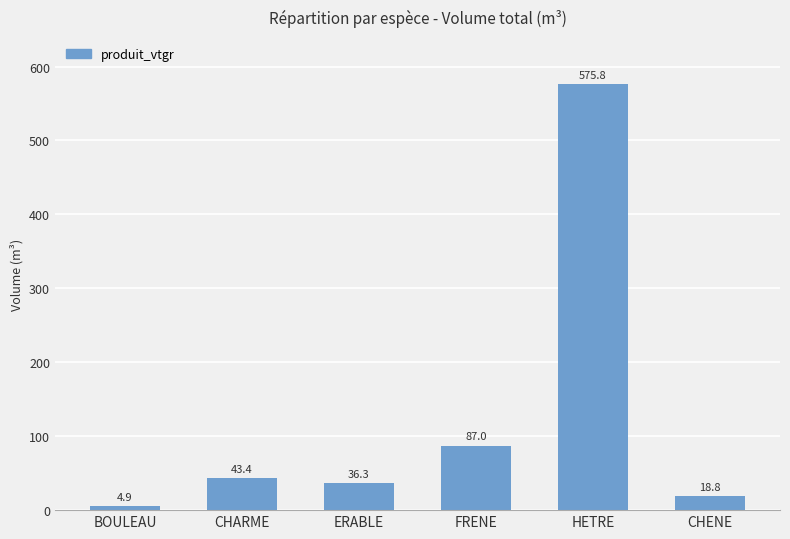

What is the smallest value displayed?

4.9